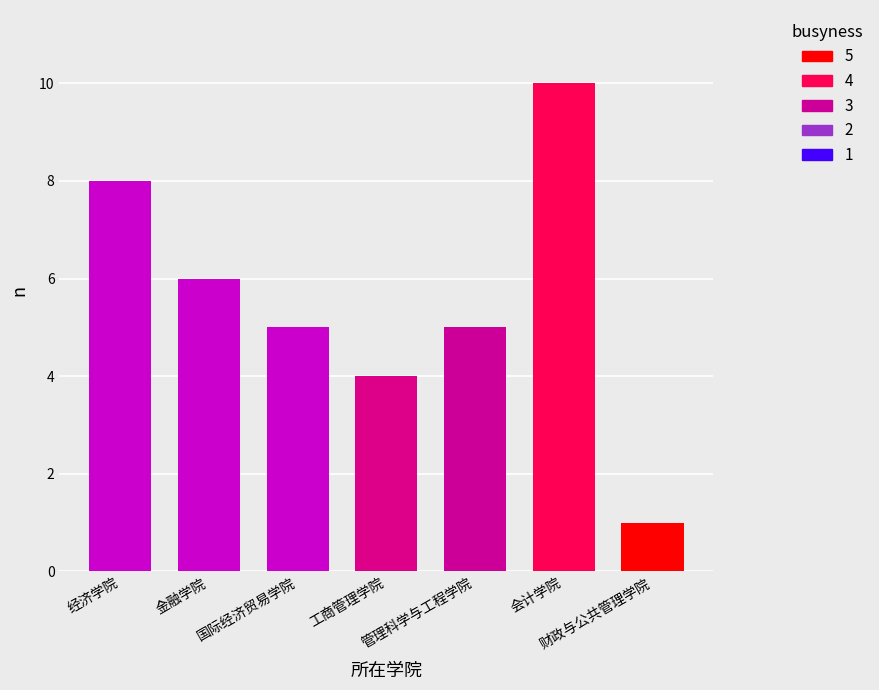

What is the value of the 3rd bar from the left?

5